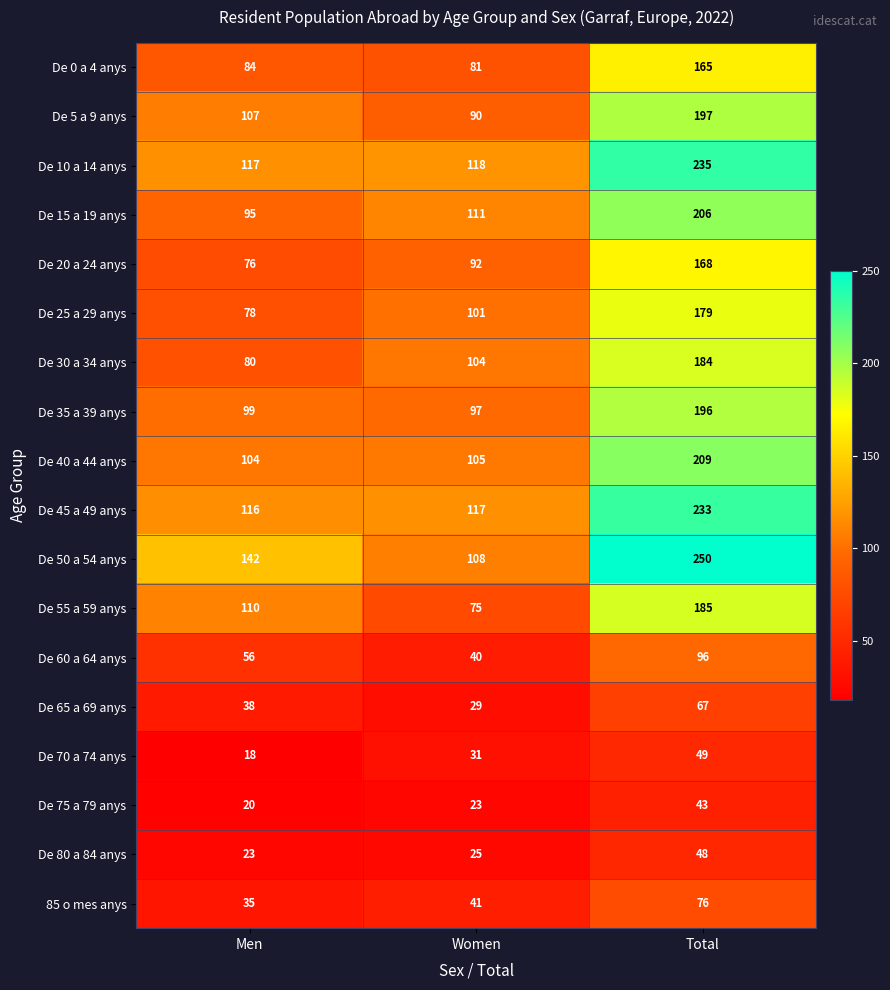

Count the number of data series in this chart.

18